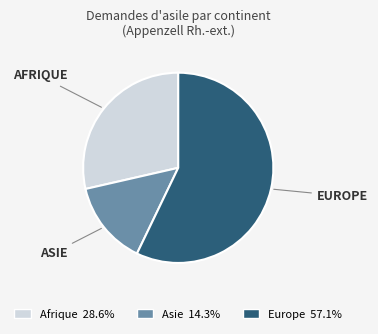

Is it true that Europe is 45% of the pie?

False